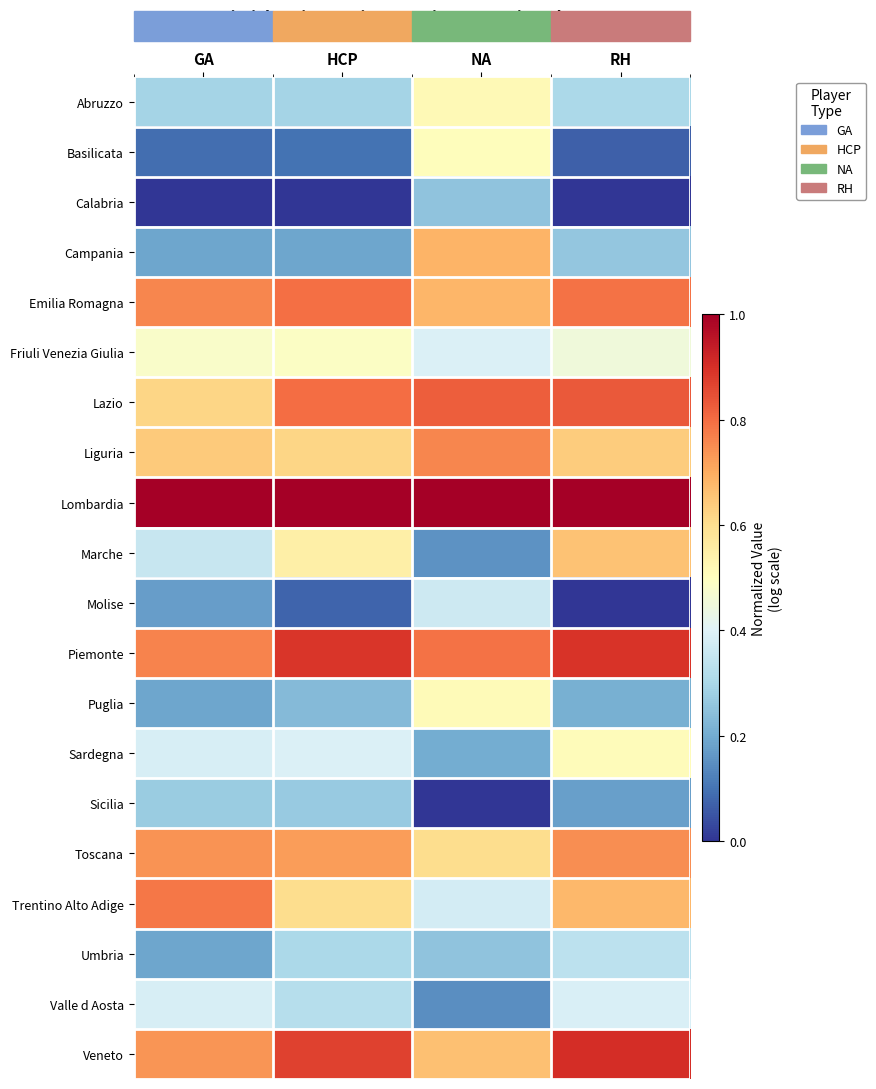

Reading right to left, transcribe all the data shown in this chart.

Abruzzo: RH=0.3	NA=0.5	HCP=0.3	GA=0.3
Basilicata: RH=0.1	NA=0.5	HCP=0.1	GA=0.1
Calabria: RH=0.0	NA=0.3	HCP=0.0	GA=0.0
Campania: RH=0.3	NA=0.7	HCP=0.2	GA=0.2
Emilia Romagna: RH=0.8	NA=0.7	HCP=0.8	GA=0.8
Friuli Venezia Giulia: RH=0.5	NA=0.4	HCP=0.5	GA=0.5
Lazio: RH=0.8	NA=0.8	HCP=0.8	GA=0.6
Liguria: RH=0.6	NA=0.8	HCP=0.6	GA=0.6
Lombardia: RH=1.0	NA=1.0	HCP=1.0	GA=1.0
Marche: RH=0.7	NA=0.2	HCP=0.5	GA=0.4
Molise: RH=0.0	NA=0.4	HCP=0.1	GA=0.2
Piemonte: RH=0.9	NA=0.8	HCP=0.9	GA=0.8
Puglia: RH=0.2	NA=0.5	HCP=0.2	GA=0.2
Sardegna: RH=0.5	NA=0.2	HCP=0.4	GA=0.4
Sicilia: RH=0.2	NA=0.0	HCP=0.3	GA=0.3
Toscana: RH=0.7	NA=0.6	HCP=0.7	GA=0.7
Trentino Alto Adige: RH=0.7	NA=0.4	HCP=0.6	GA=0.8
Umbria: RH=0.3	NA=0.3	HCP=0.3	GA=0.2
Valle d Aosta: RH=0.4	NA=0.1	HCP=0.3	GA=0.4
Veneto: RH=0.9	NA=0.7	HCP=0.9	GA=0.7